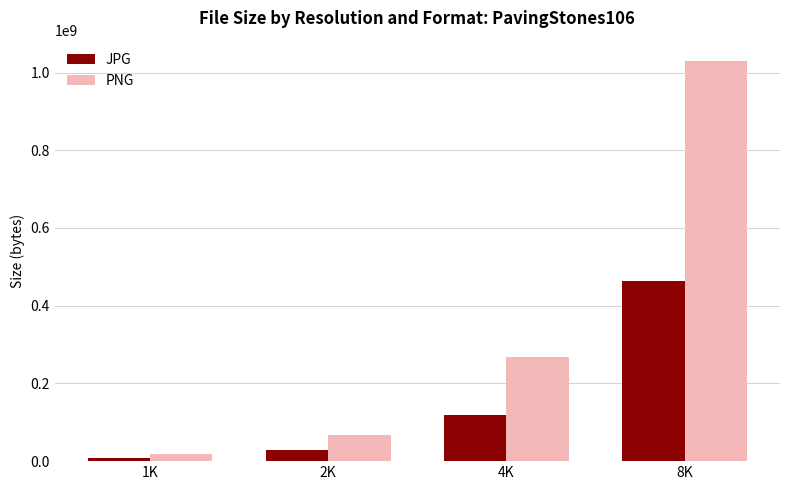

What are all the series names shown in the legend?

JPG, PNG